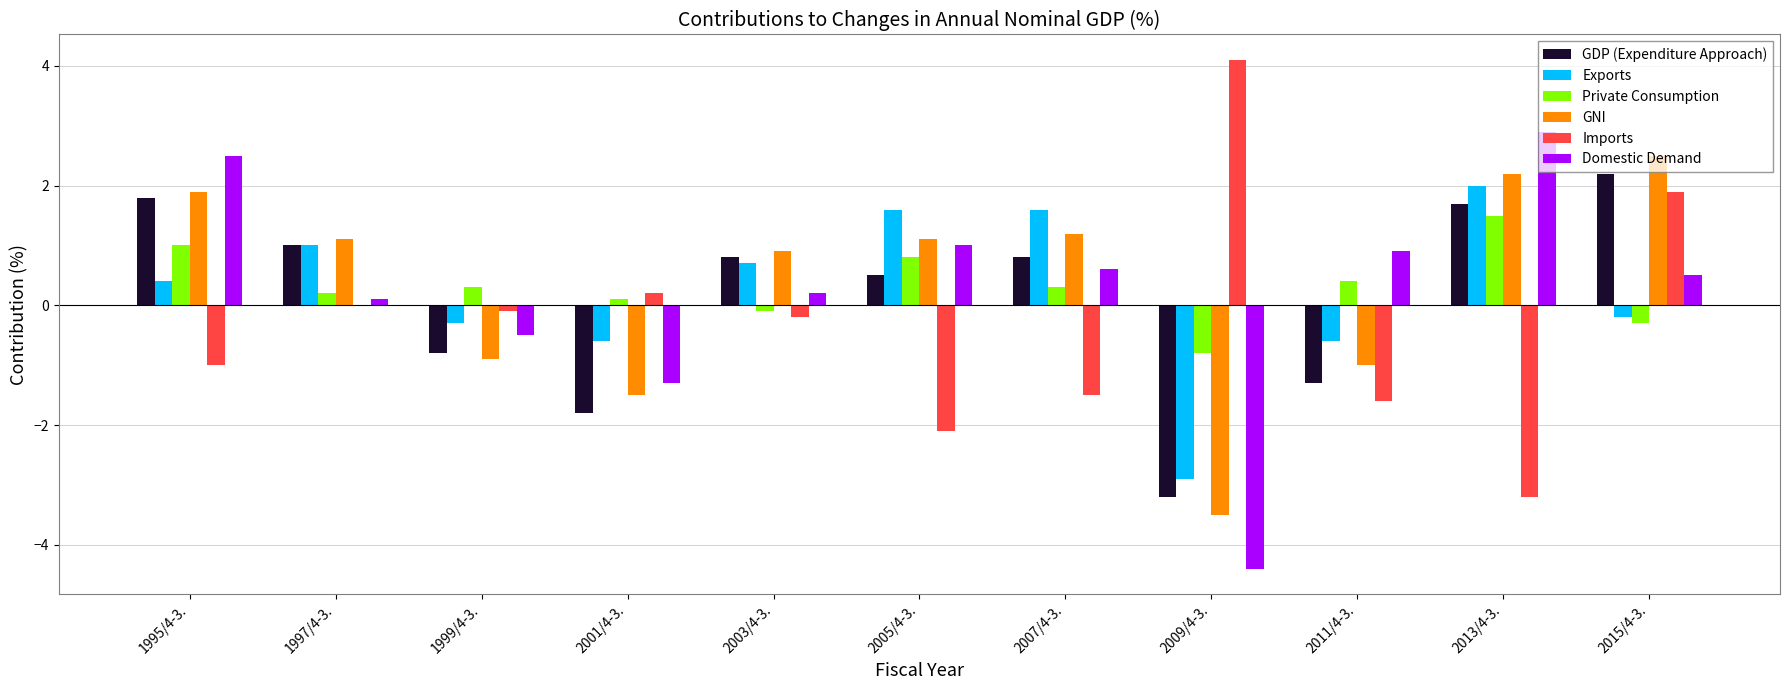

Is it true that Exports equals 0.4 at 1997/4-3.?

False